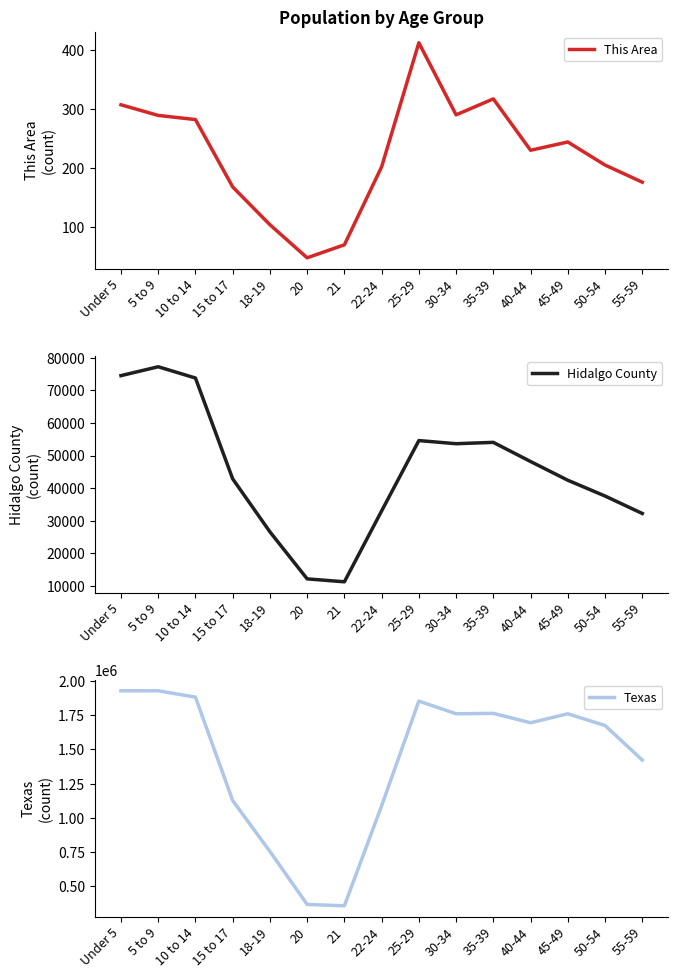

What is the sum of the Hidalgo County values at 22-24 and 15 to 17?

75887